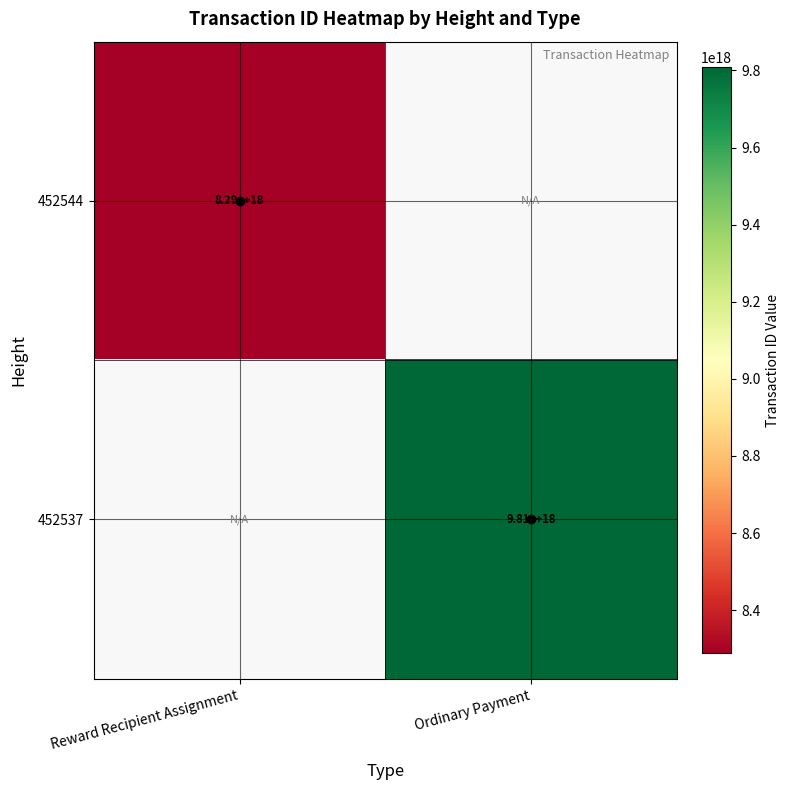

The 452544 series shows 8290000000000000000 at Reward Recipient Assignment. True or false?

True